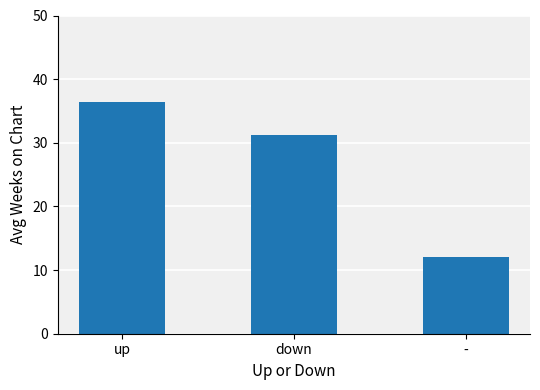

Does the chart contain stacked bars?

No